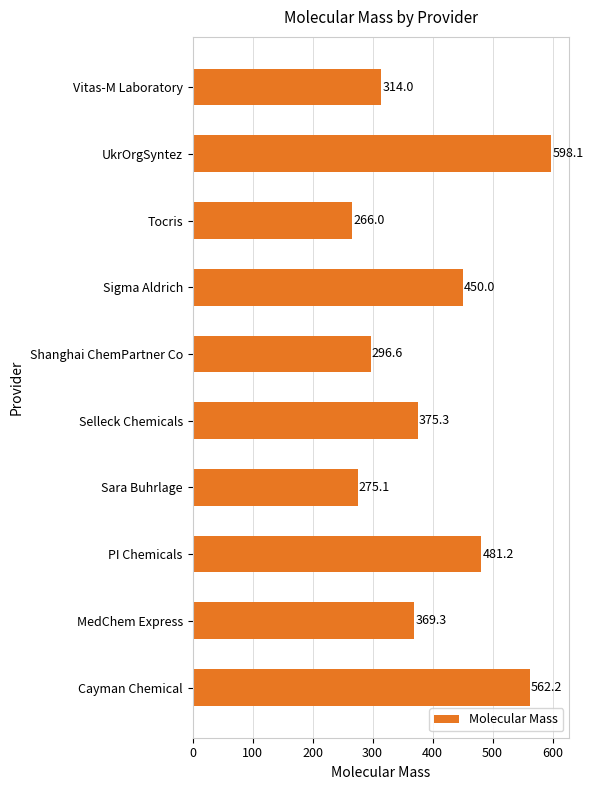

Are the bars horizontal?

Yes